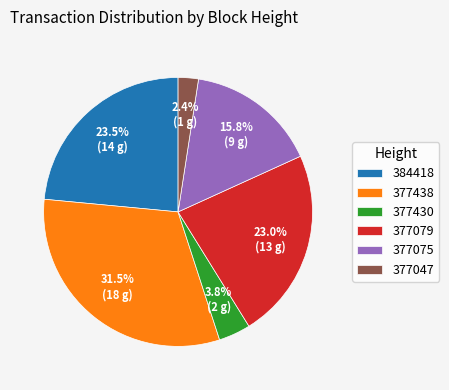

Which category has the biggest portion of the pie?

377438